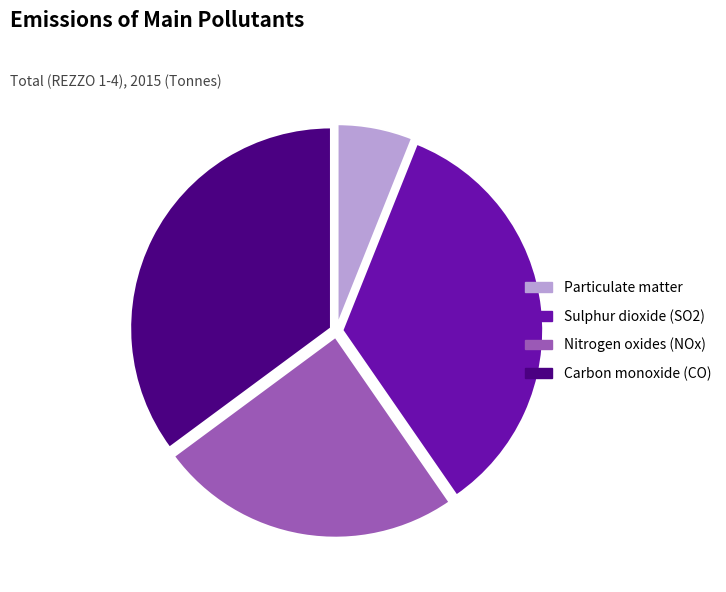

Approximately how many times larger is the value at Nitrogen oxides (NOx) compared to Sulphur dioxide (SO2)?

0.7